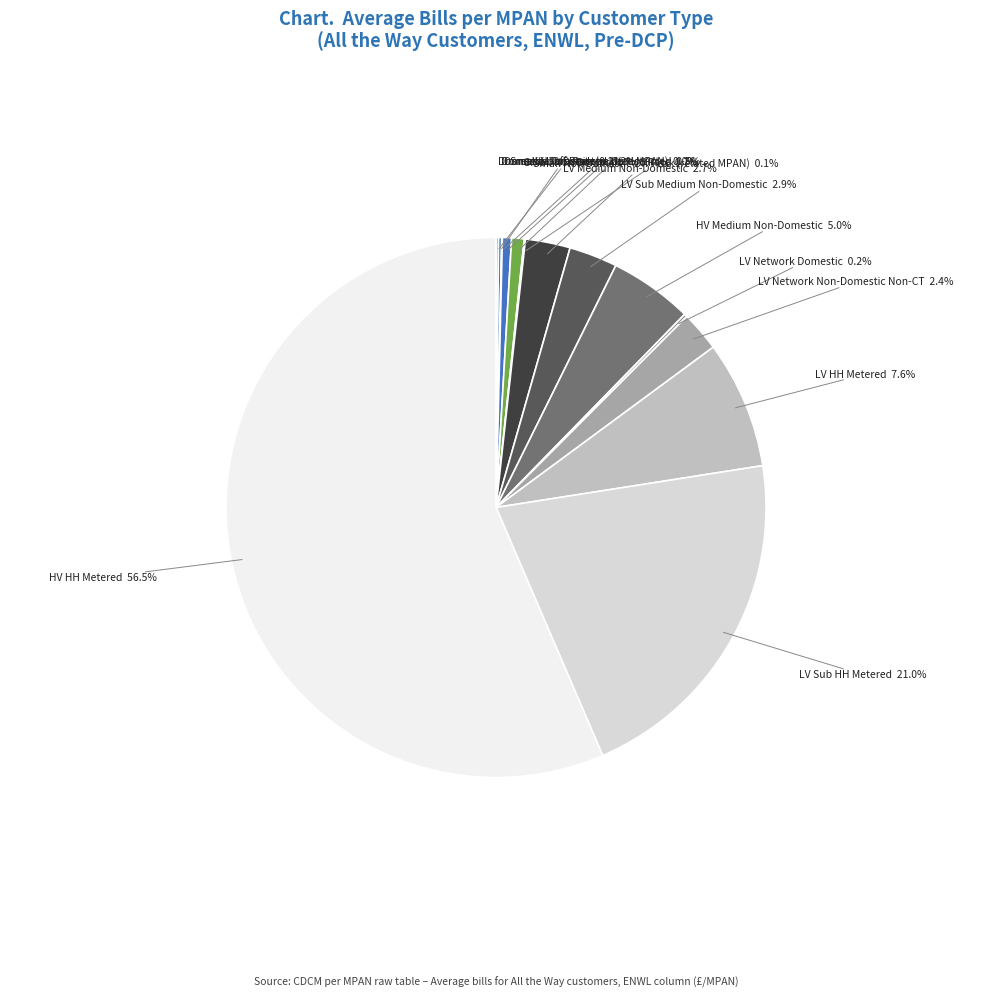

Is the sum of LV Medium Non-Domestic and LV Network Non-Domestic Non-CT greater than half?

No